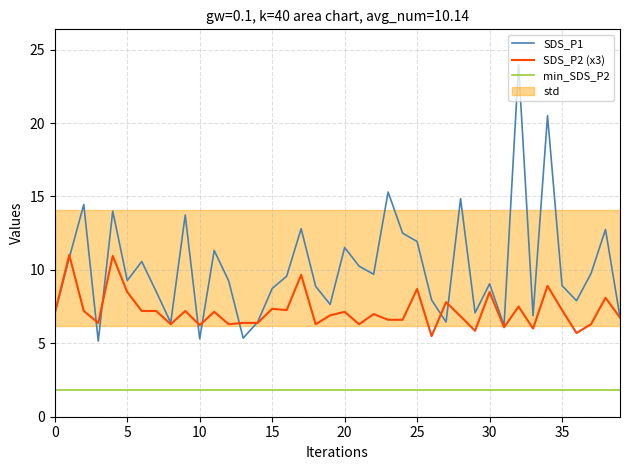

What is the maximum value shown in the chart?

24.0